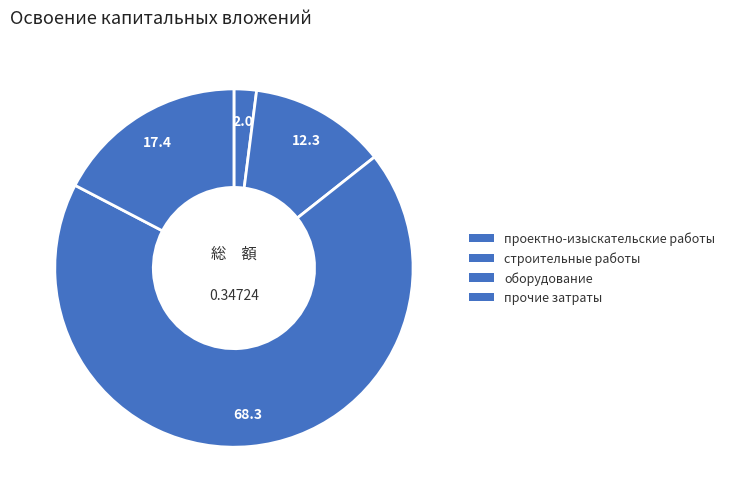

What portion of the pie excludes прочие затраты?

82.6%